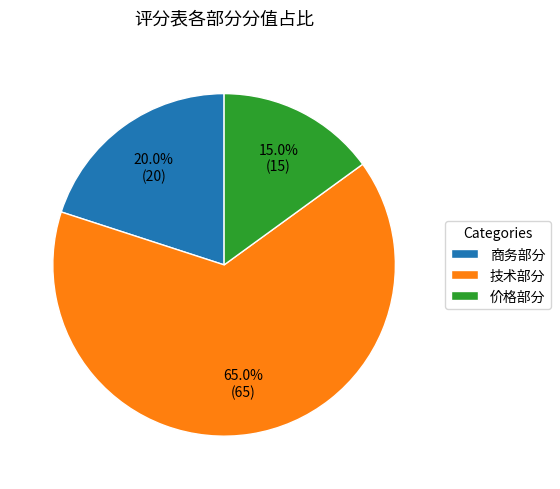

To the nearest percent, what is the difference between the largest and smallest slice percentages?

50%